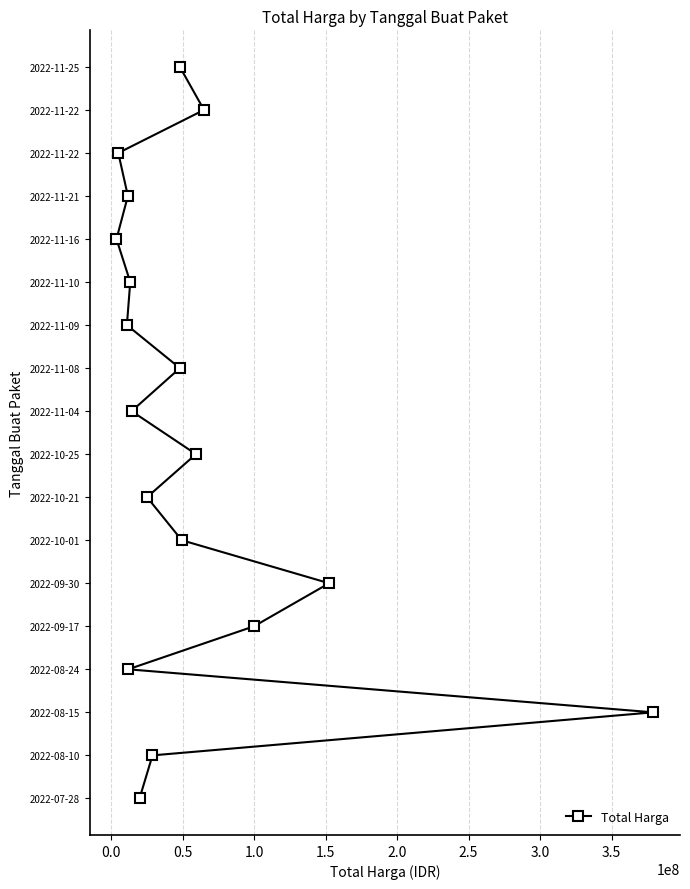

How many lines are shown in the chart?

1